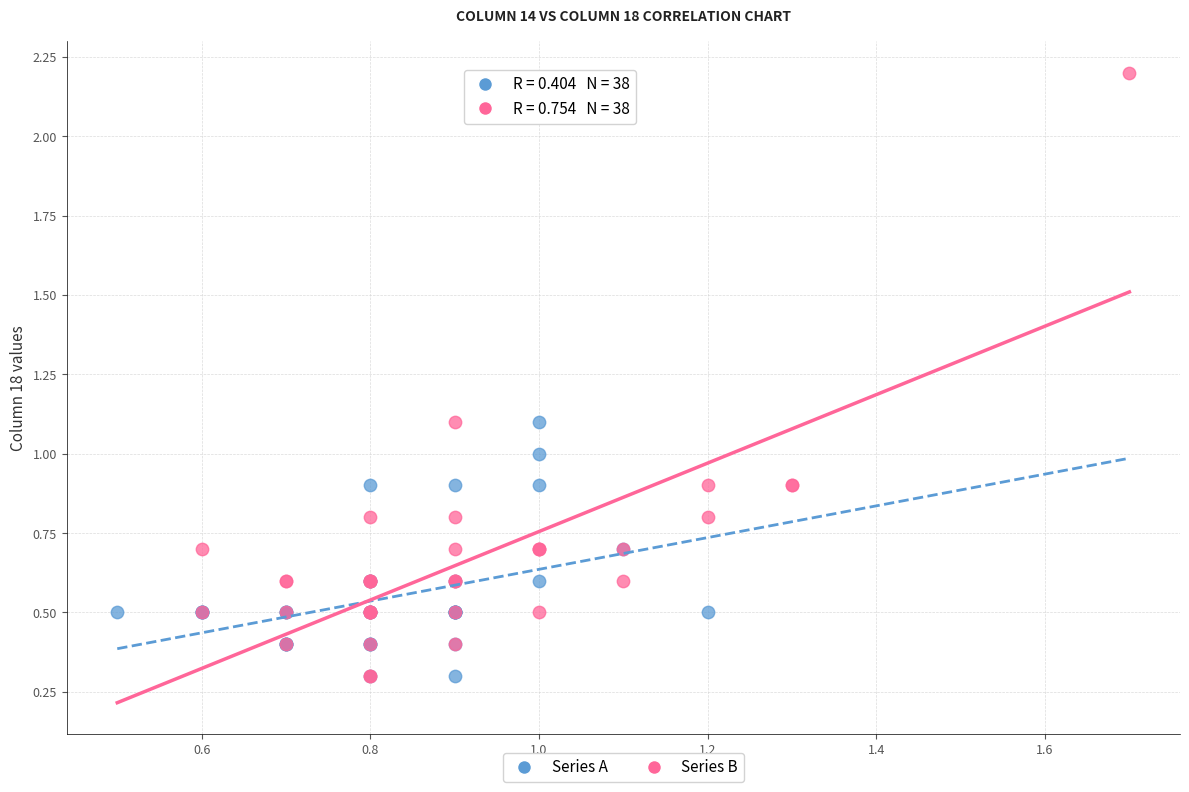

Which series has the largest Y range (max minus min)?

Series B